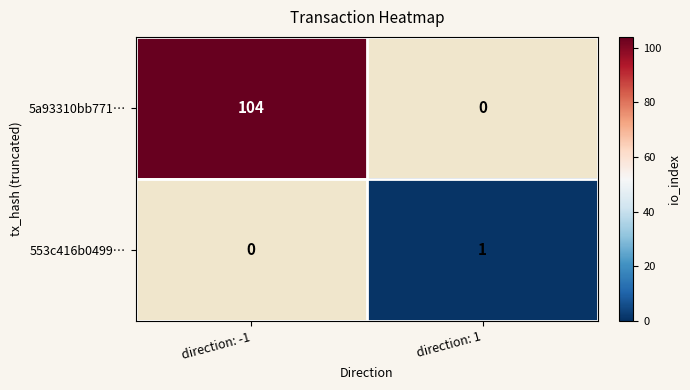

Is it true that 5a93310bb771… equals 104 at direction: -1?

True